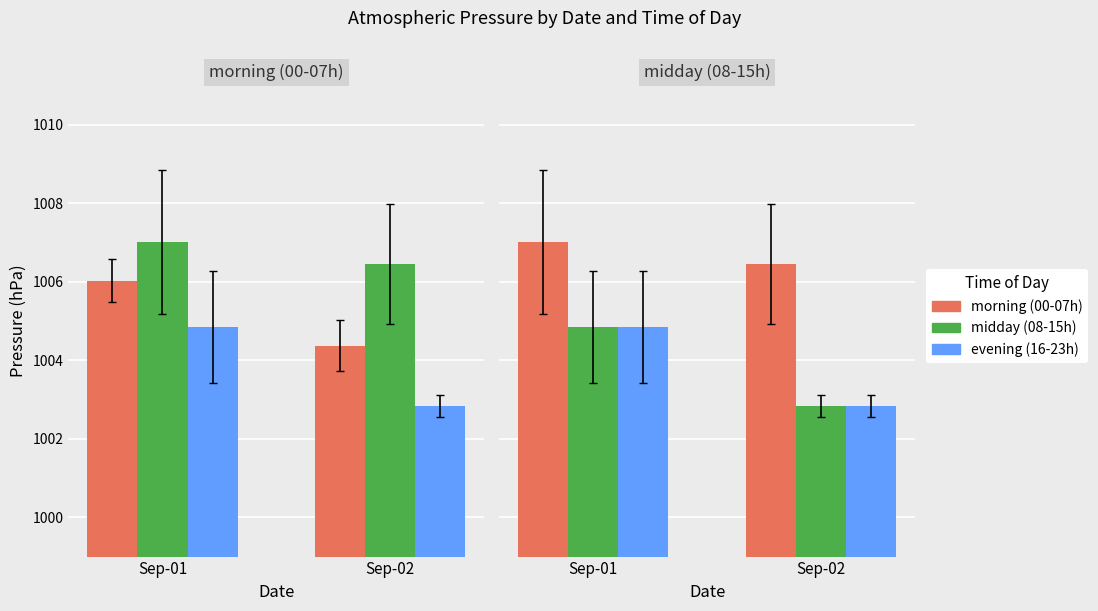

List the labels in order of evening value, largest first.

Sep-01, Sep-02